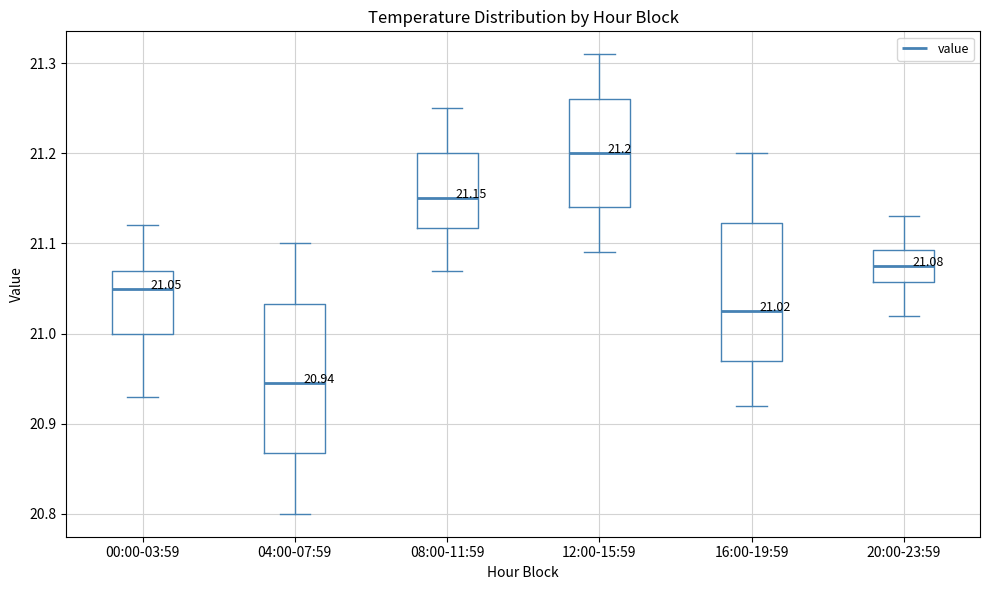

Comparing the boxes themselves (not the whiskers), which one is the tallest?

04:00-07:59